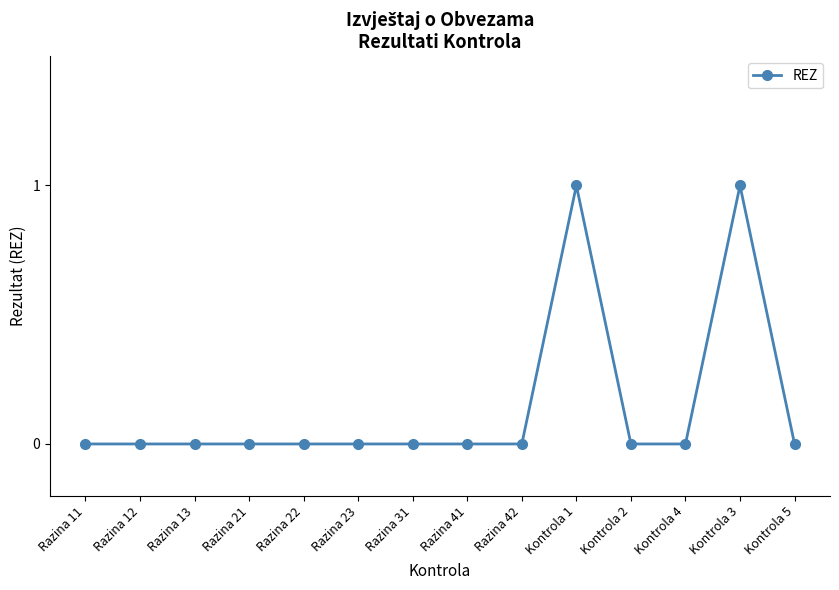

What position from the right is Kontrola 5?

1